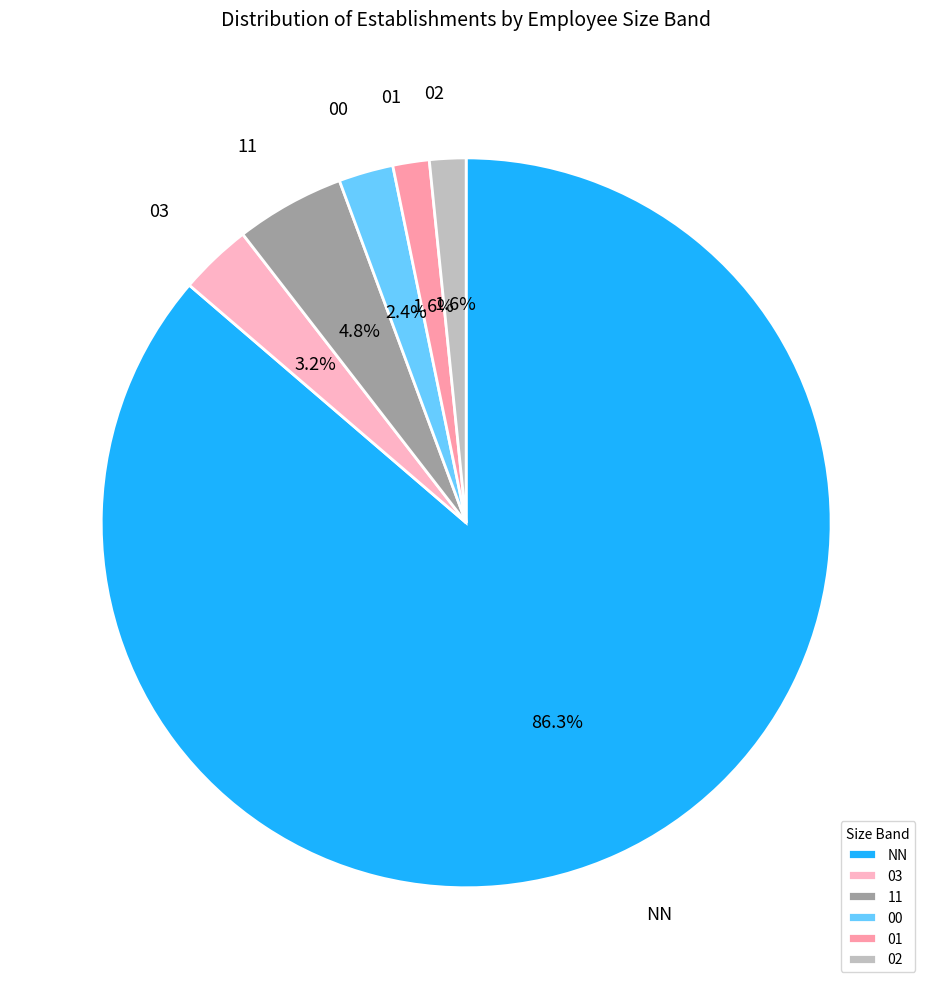

Approximately how many times larger is the value at 11 compared to 02?

3.0